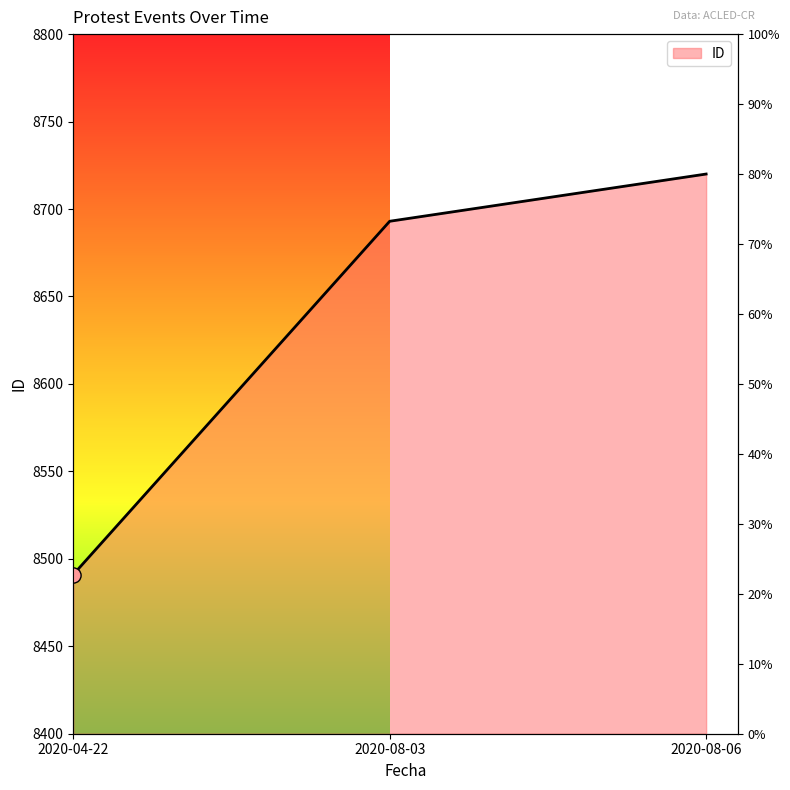

Which has a higher value, 2020-08-06 or 2020-08-03?

2020-08-06